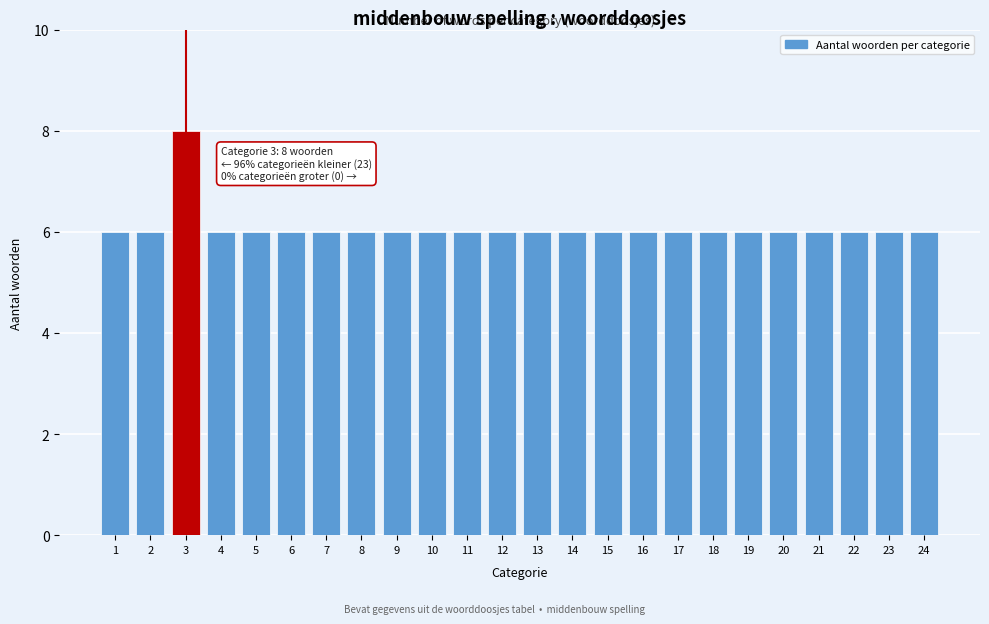

Reading left to right, list all the values displayed in this chart.

1=6	2=6	3=8	4=6	5=6	6=6	7=6	8=6	9=6	10=6	11=6	12=6	13=6	14=6	15=6	16=6	17=6	18=6	19=6	20=6	21=6	22=6	23=6	24=6